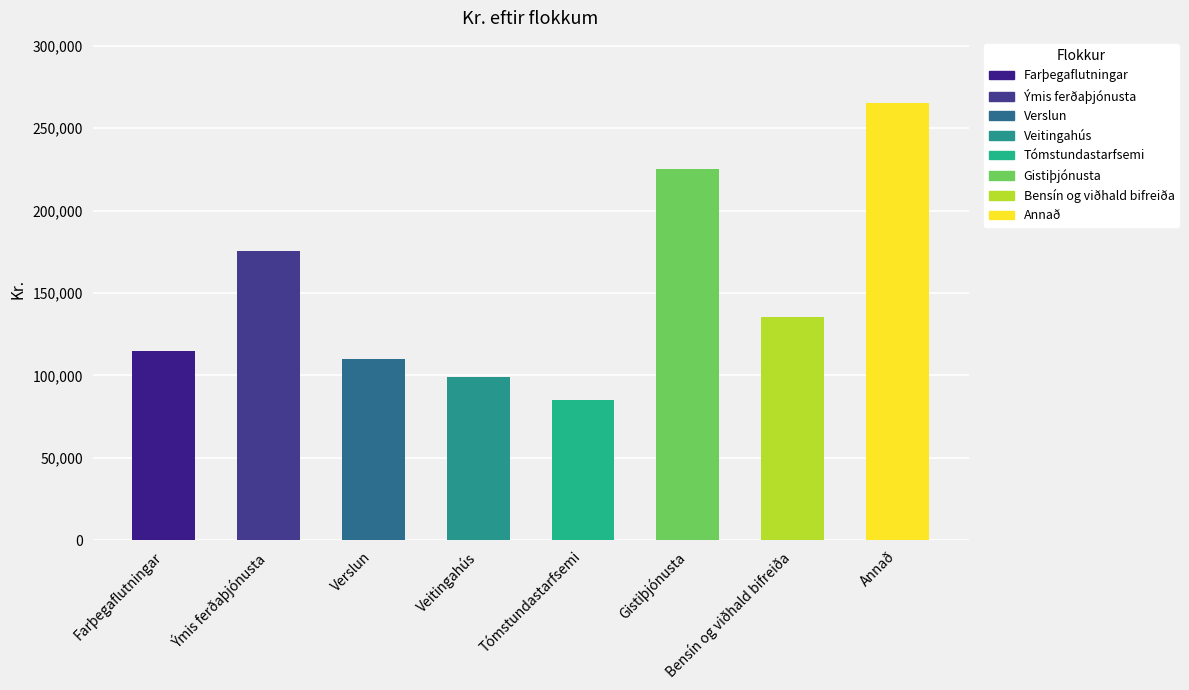

True or false: the data shows 98780 at Veitingahús.

True